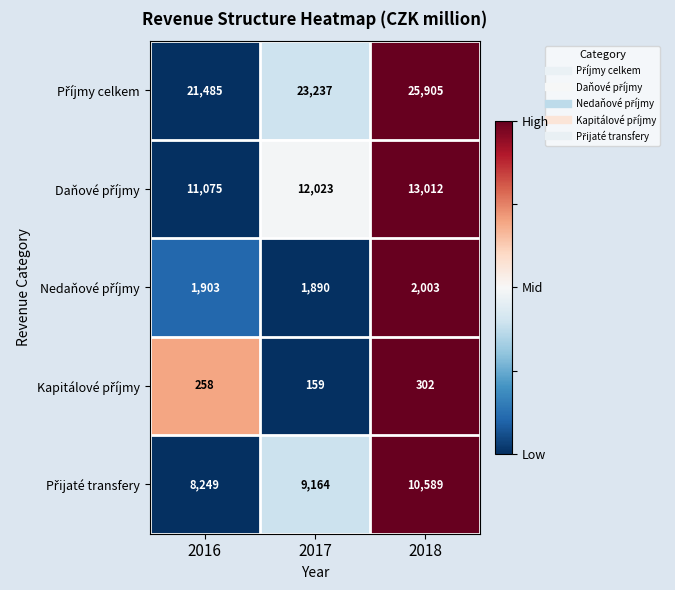

What is the smallest value displayed?

159